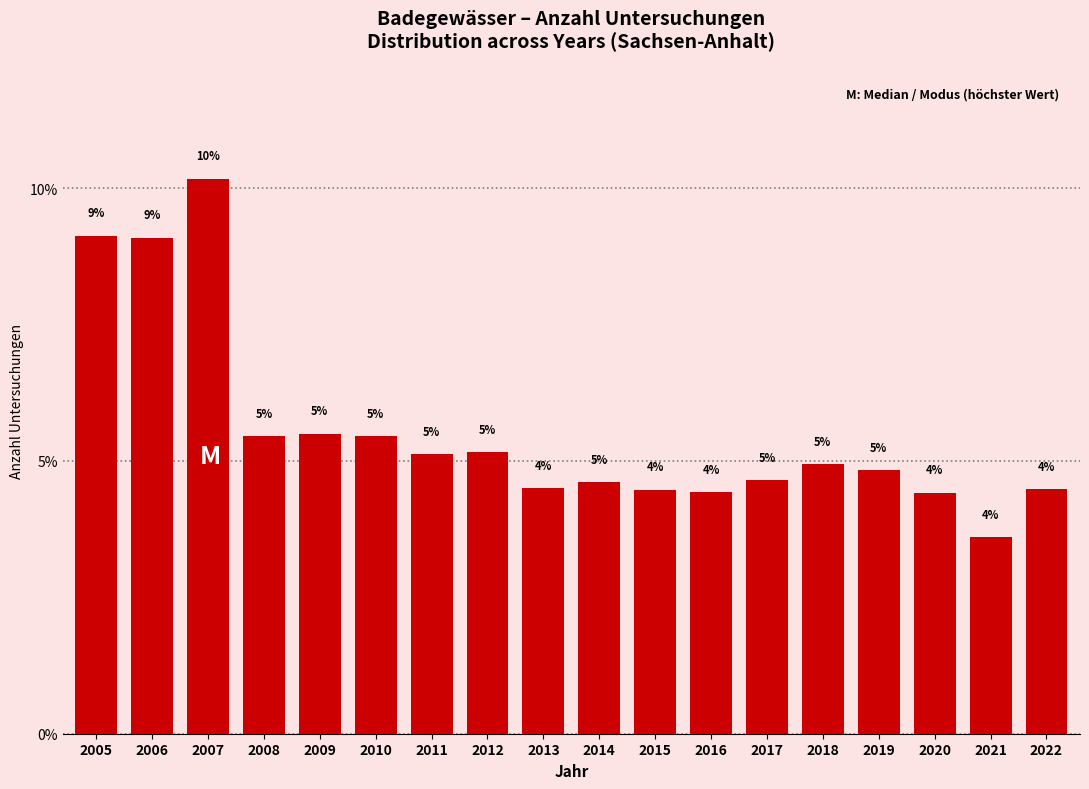

How many bars are there in total?

18